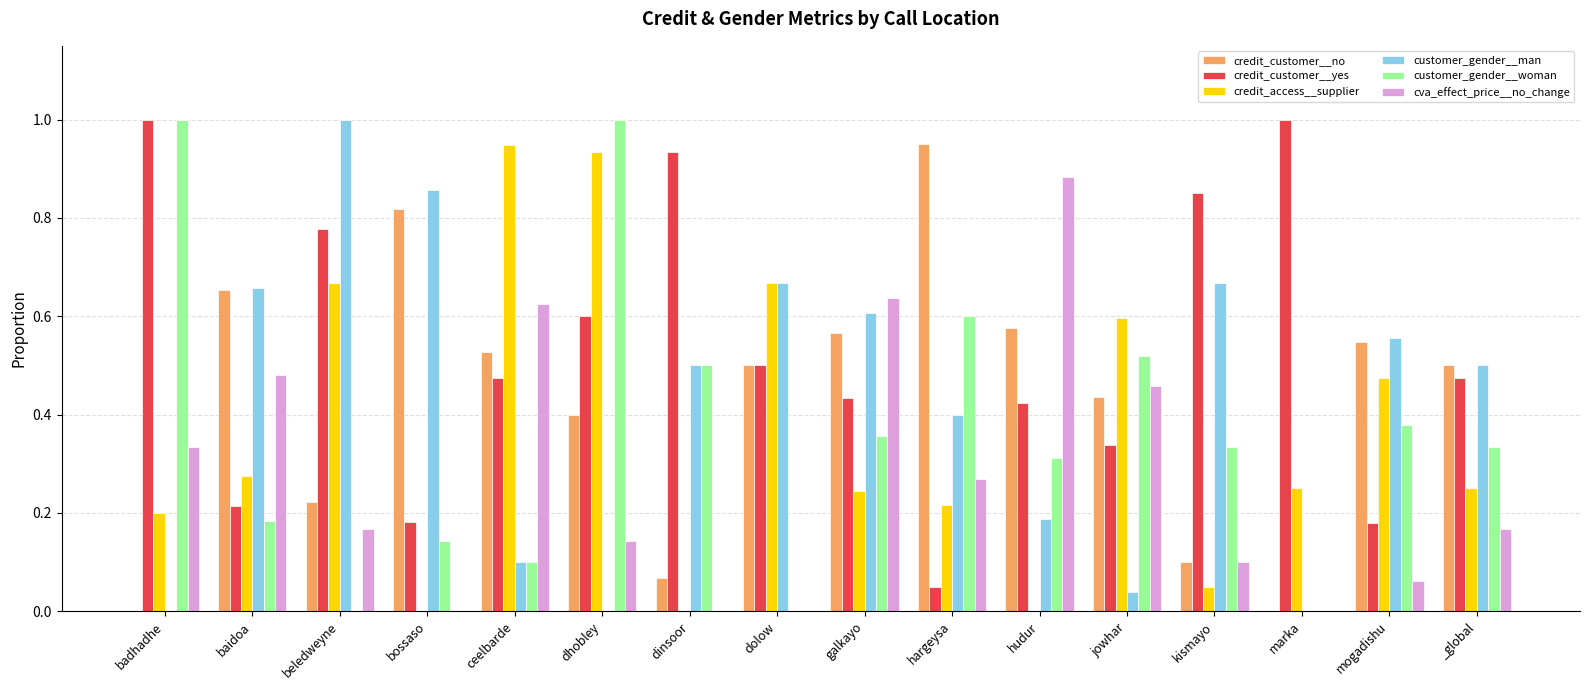

Is it true that customer_gender__woman equals 1.4 at dhobley?

False